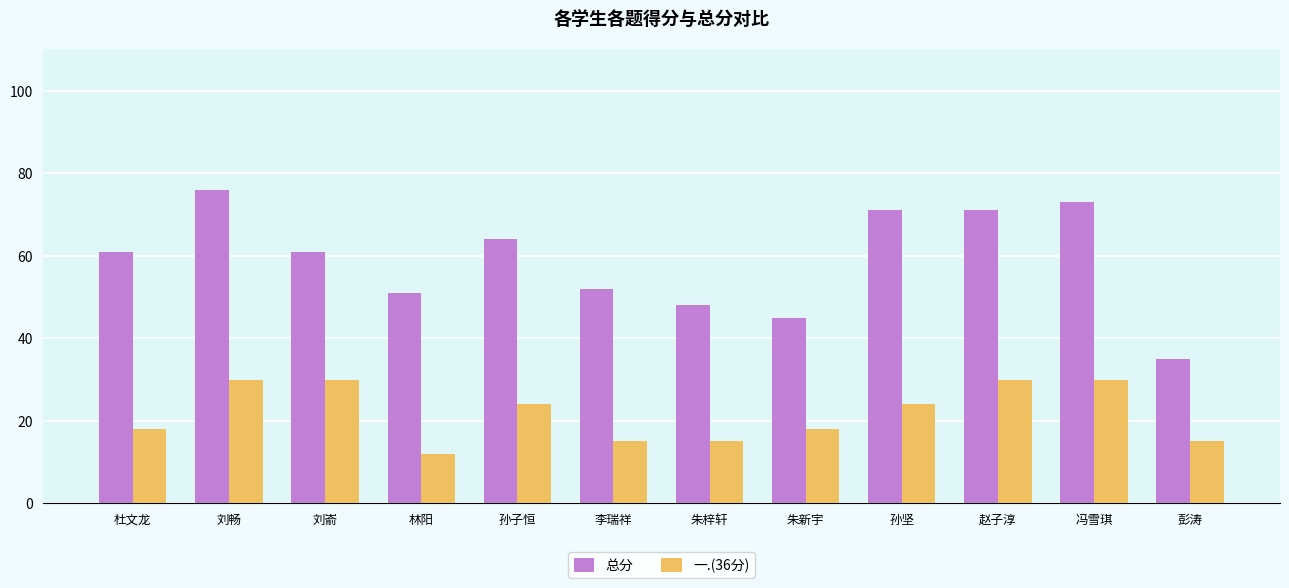

Rank the series at 朱新宇 from lowest to highest value.

一.(36分), 总分